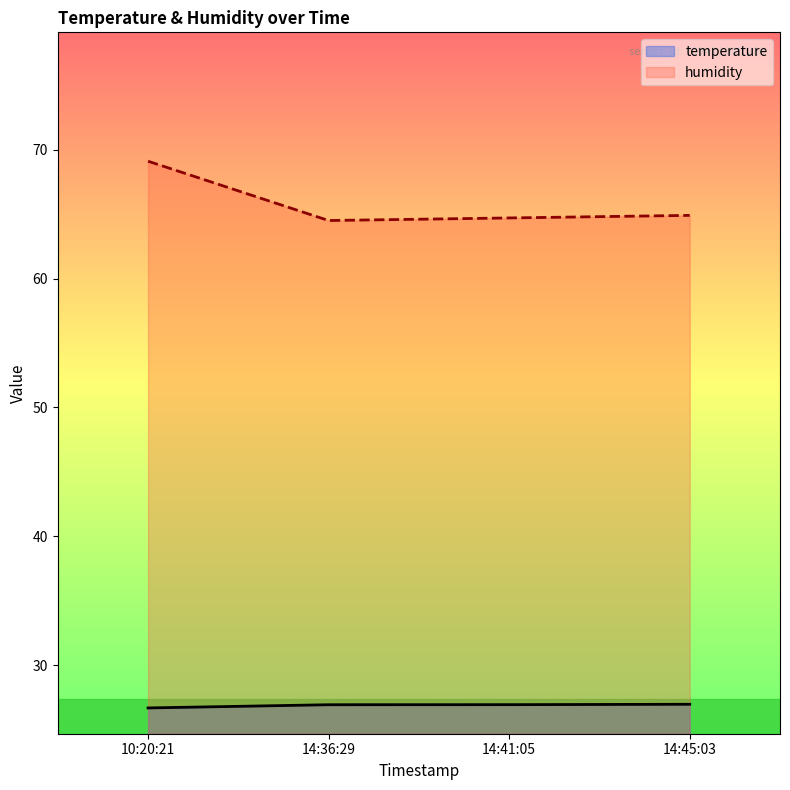

Reading right to left, extract all data points from this chart.

temperature: 27.0	26.9	26.9	26.7
humidity: 64.9	64.7	64.5	69.1